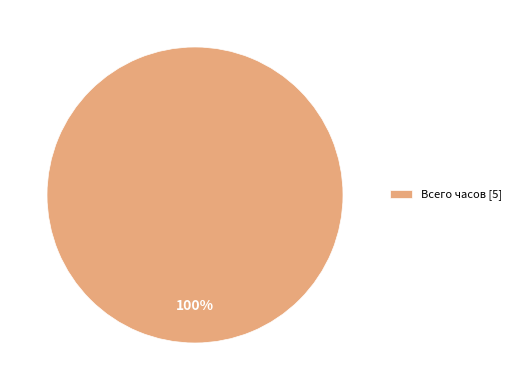

Is there a majority slice in this chart?

Yes